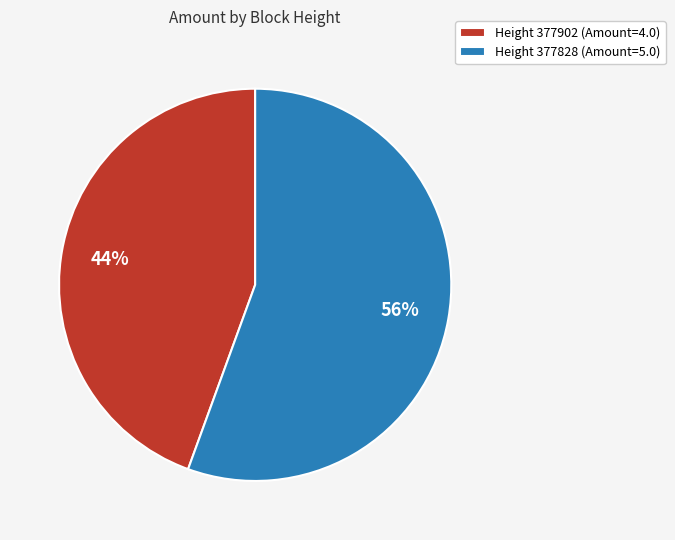

Count the number of slices in the pie.

2